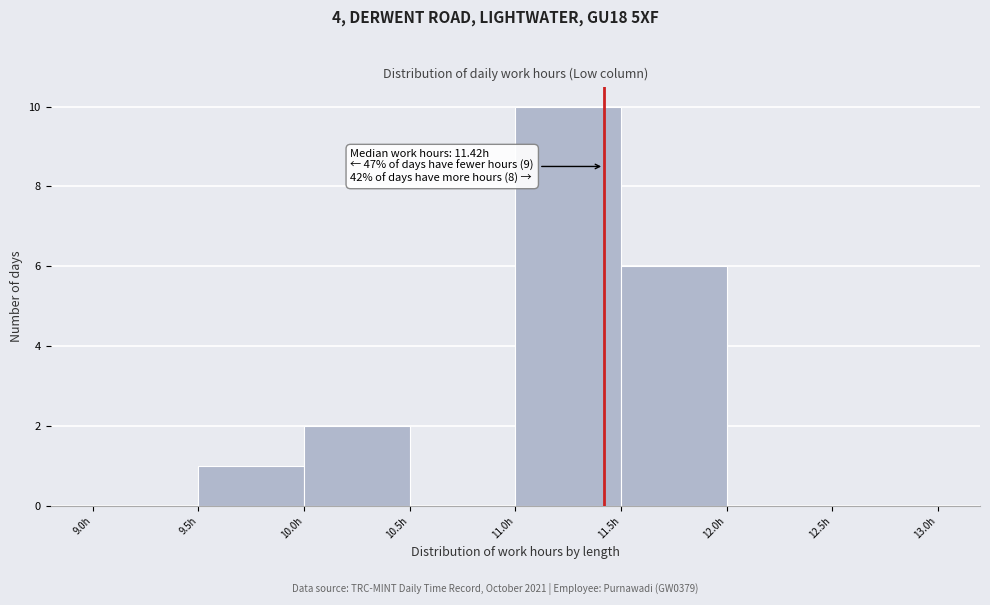

Which range on the x-axis has the tallest bar?

11.0 to 11.5